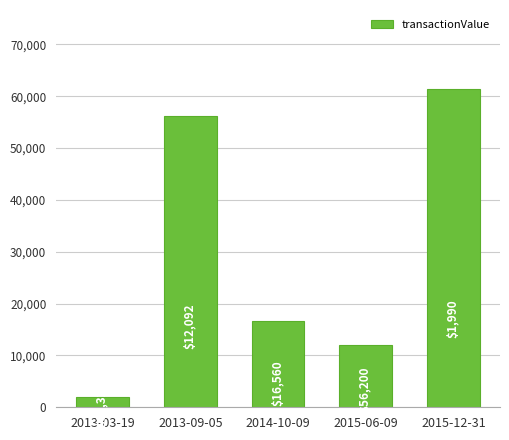

At which label is the value closest to 31655?

2014-10-09